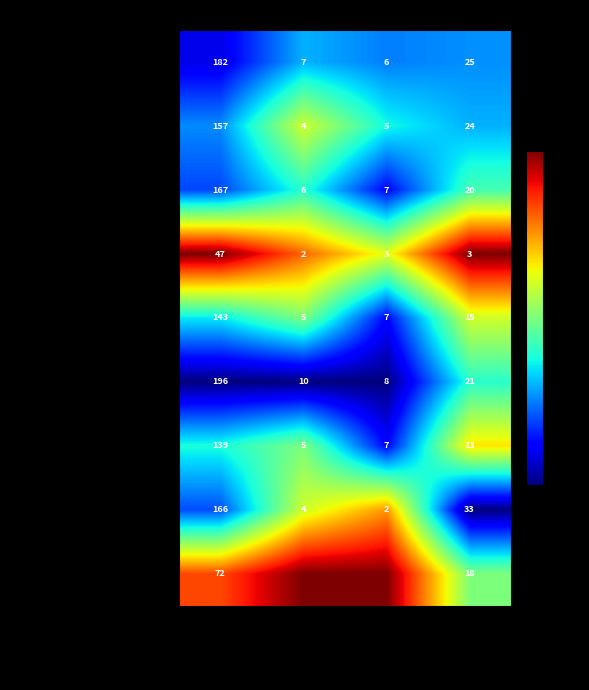

How many distinct data groups are displayed?

9